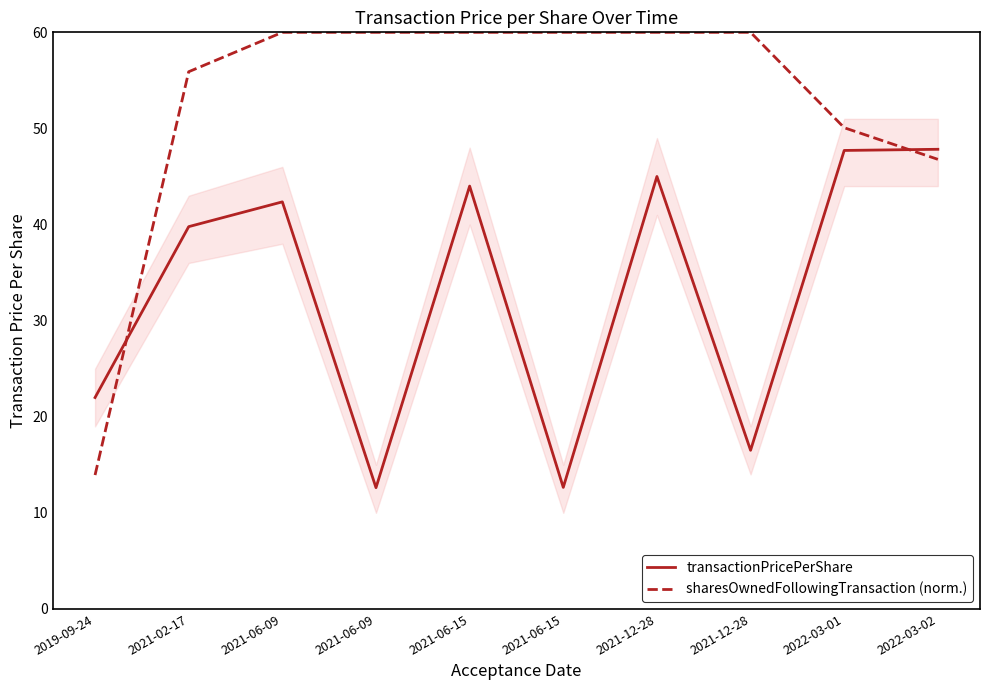

True or false: transactionPricePerShare and sharesOwnedFollowingTransaction (norm.) intersect in this chart.

True